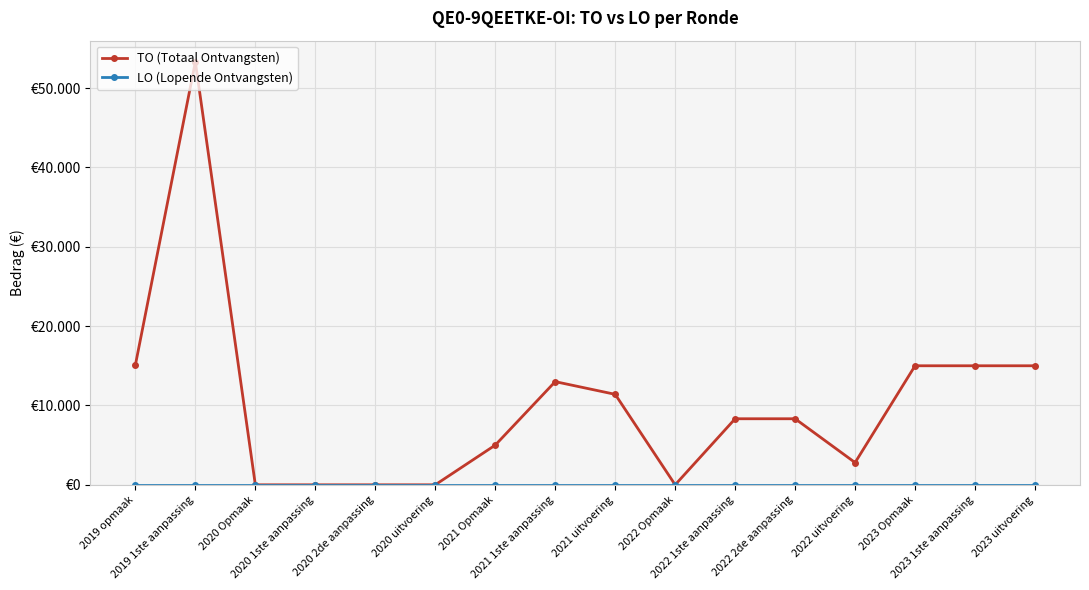

Does the chart have visible grid lines?

Yes